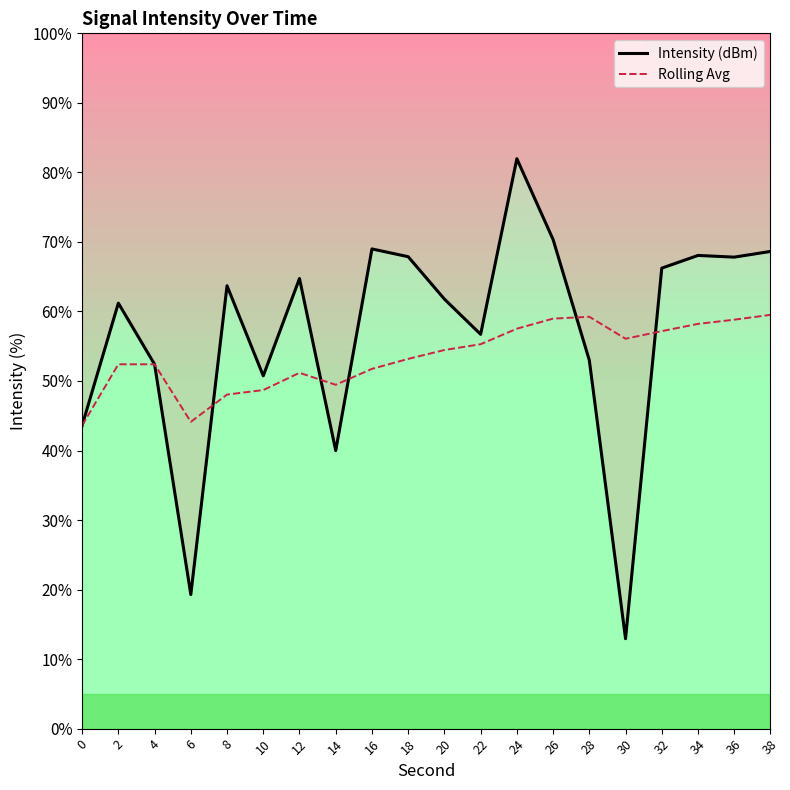

What are all the series names shown in the legend?

Intensity (dBm), Rolling Avg